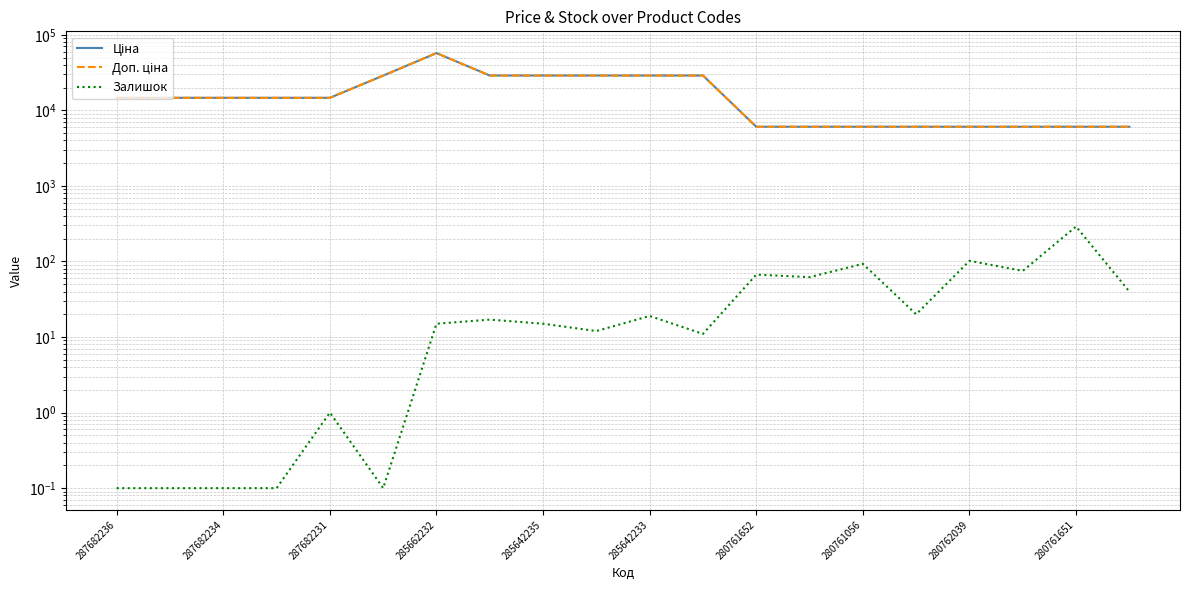

Which series has the largest total across all categories?

Ціна